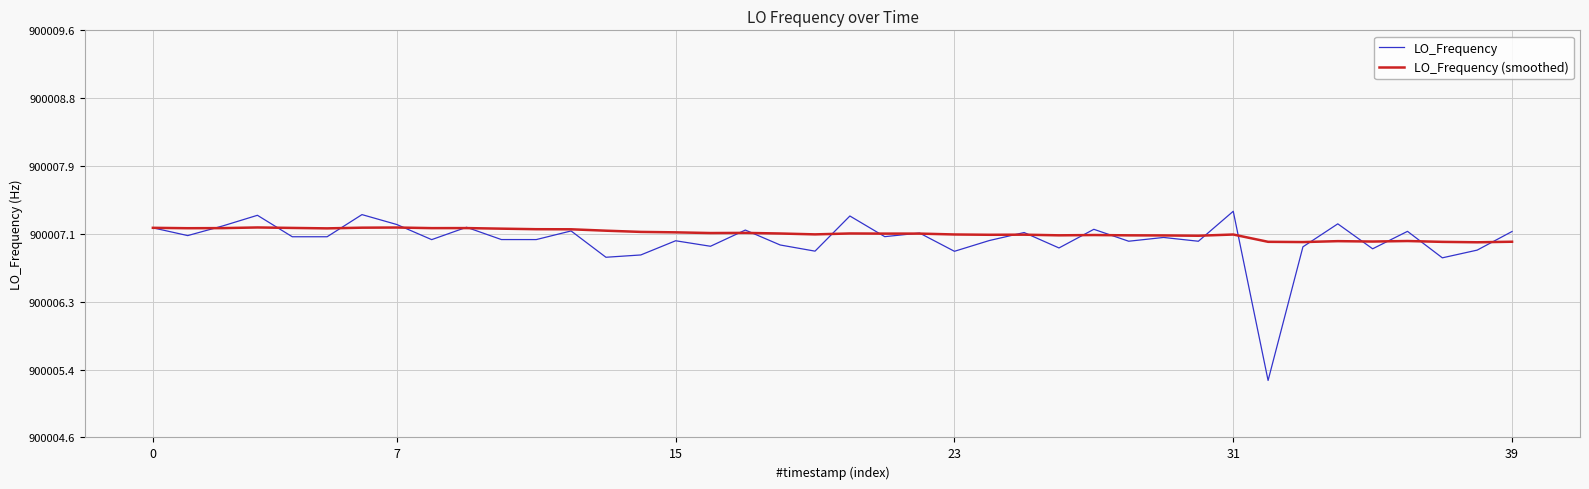

What is the greatest value displayed?

900007.4